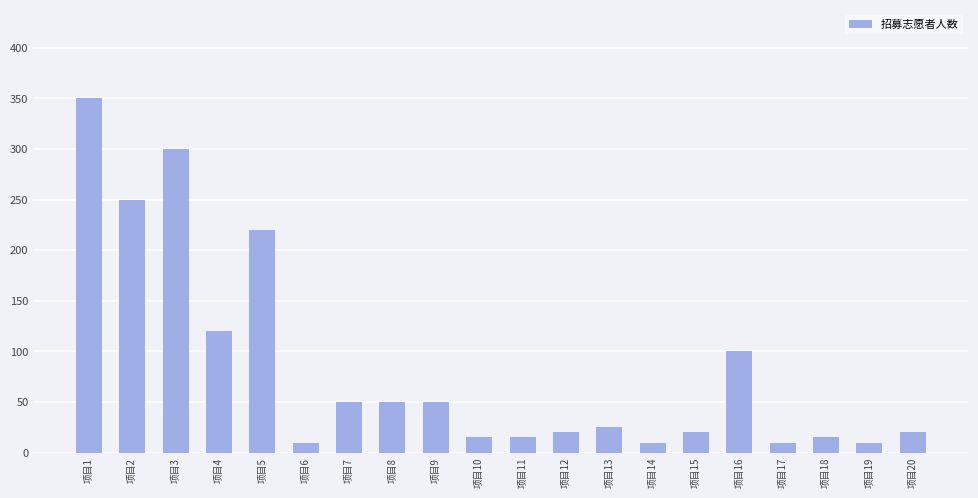

Are the bars horizontal?

No